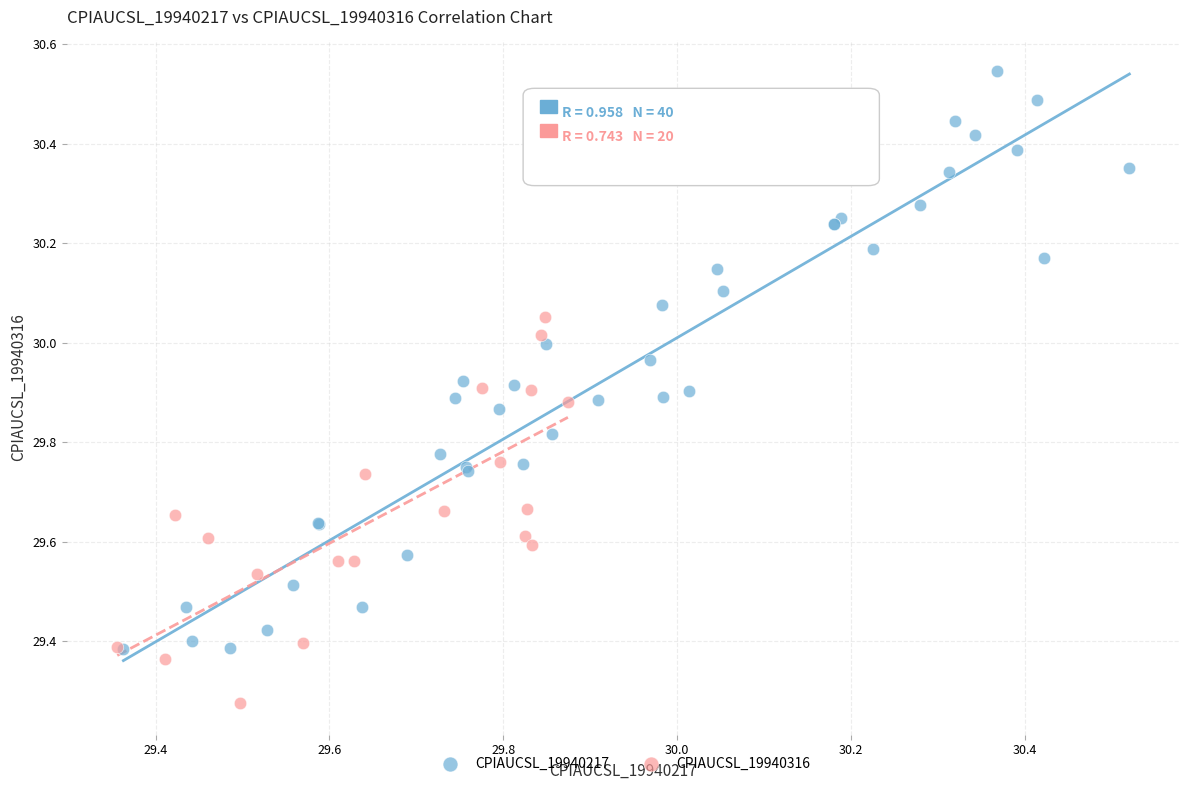

Which series reaches the minimum Y coordinate?

CPIAUCSL_19940316